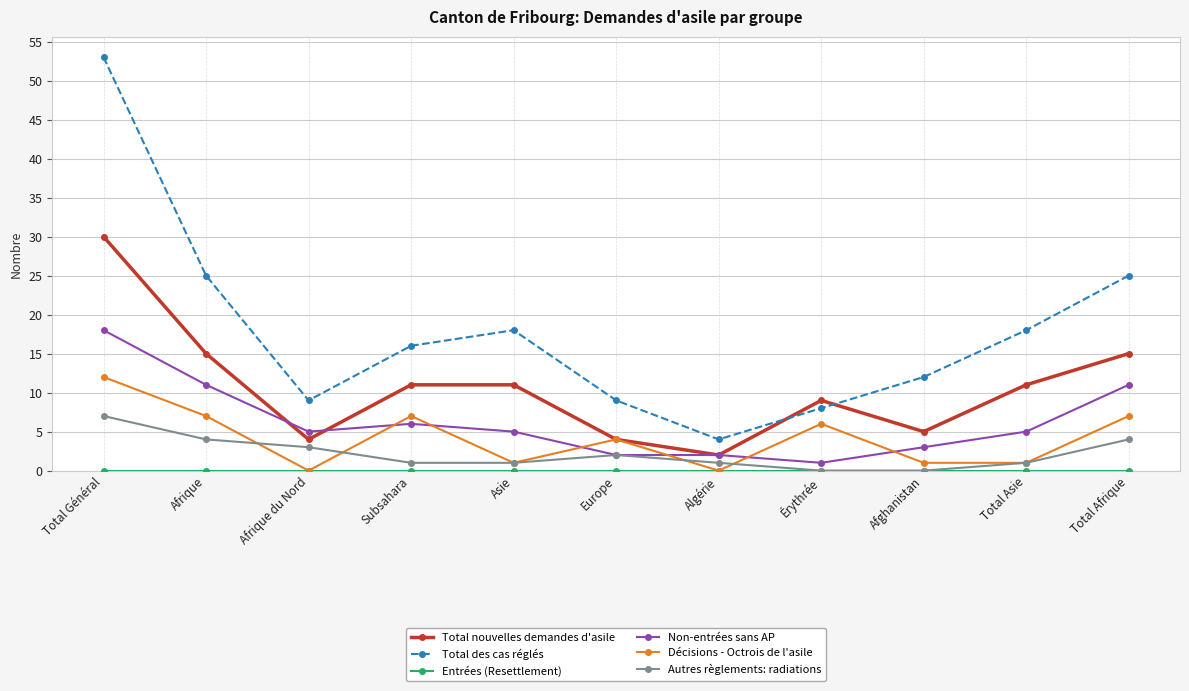

What is the label of the 4th point from the left?

Subsahara